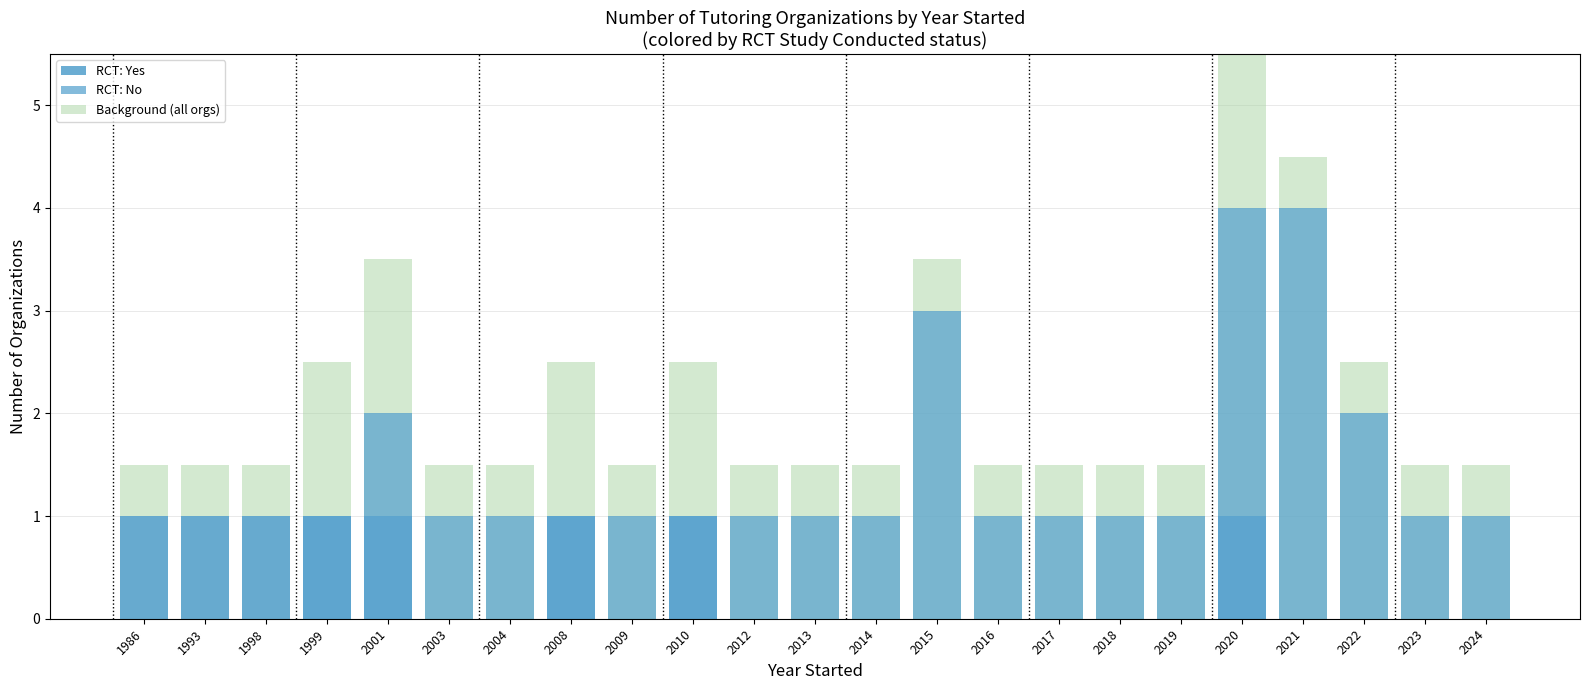

Reading left to right, transcribe all the data shown in this chart.

Yes (RCT): 1986=1	1993=1	1998=1	1999=1	2001=1	2003=0	2004=0	2008=1	2009=0	2010=1	2012=0	2013=0	2014=0	2015=0	2016=0	2017=0	2018=0	2019=0	2020=1	2021=0	2022=0	2023=0	2024=0
No (RCT): 1986=0	1993=0	1998=0	1999=1	2001=2	2003=1	2004=1	2008=1	2009=1	2010=1	2012=1	2013=1	2014=1	2015=3	2016=1	2017=1	2018=1	2019=1	2020=4	2021=4	2022=2	2023=1	2024=1